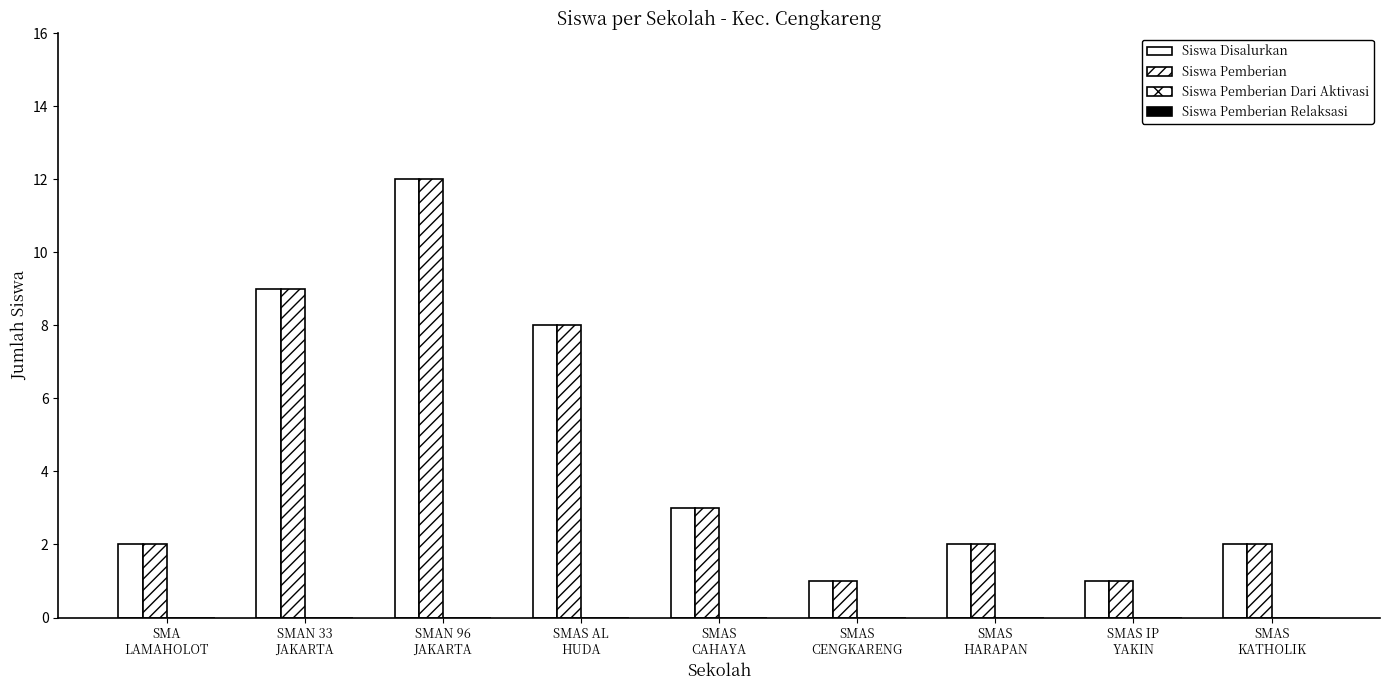

Rank the categories by Siswa Pemberian value from lowest to highest.

SMAS
CENGKARENG, SMAS IP
YAKIN, SMA
LAMAHOLOT, SMAS
HARAPAN, SMAS
KATHOLIK, SMAS
CAHAYA, SMAS AL
HUDA, SMAN 33
JAKARTA, SMAN 96
JAKARTA